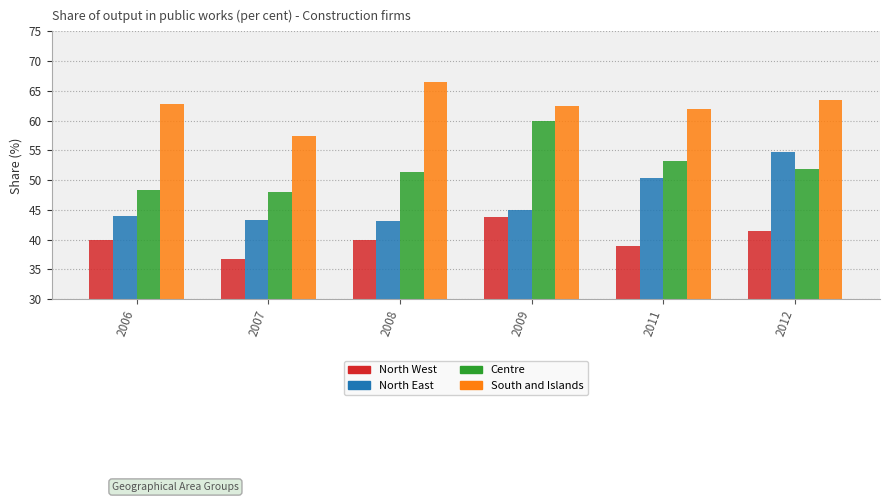

Reading left to right, list all the values displayed in this chart.

North West: 2006=39.9	2007=36.8	2008=40.0	2009=43.9	2011=38.9	2012=41.5
North East: 2006=44.0	2007=43.3	2008=43.2	2009=45.0	2011=50.3	2012=54.8
Centre: 2006=48.3	2007=48.0	2008=51.4	2009=59.9	2011=53.2	2012=51.8
South and Islands: 2006=62.8	2007=57.4	2008=66.5	2009=62.5	2011=61.9	2012=63.4